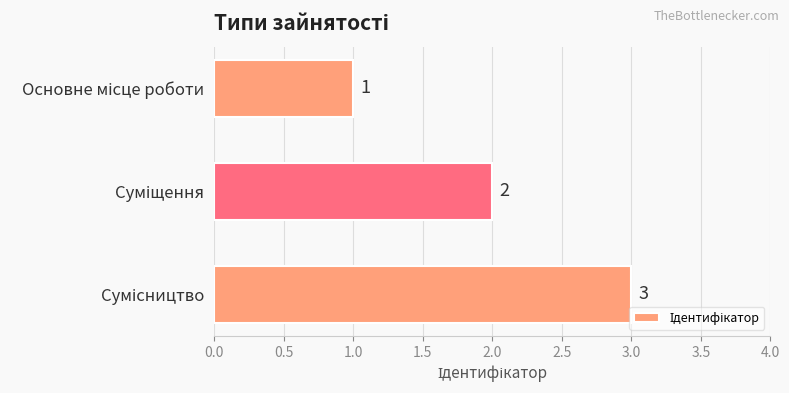

Does the chart contain any negative values?

No